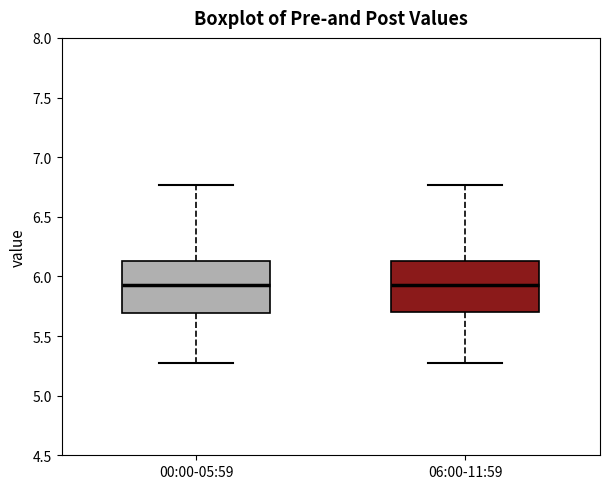

Reading left to right, transcribe this box plot: for each box, give where its median line is, the range the box spans, and where its two whiskers end, as read against the y-axis. The values are not printed on the chart, so give them approximately, as read against the axis.

00:00-05:59: median 5.95, box 5.70 to 6.15, whiskers 5.25 to 6.75
06:00-11:59: median 5.95, box 5.70 to 6.15, whiskers 5.25 to 6.75